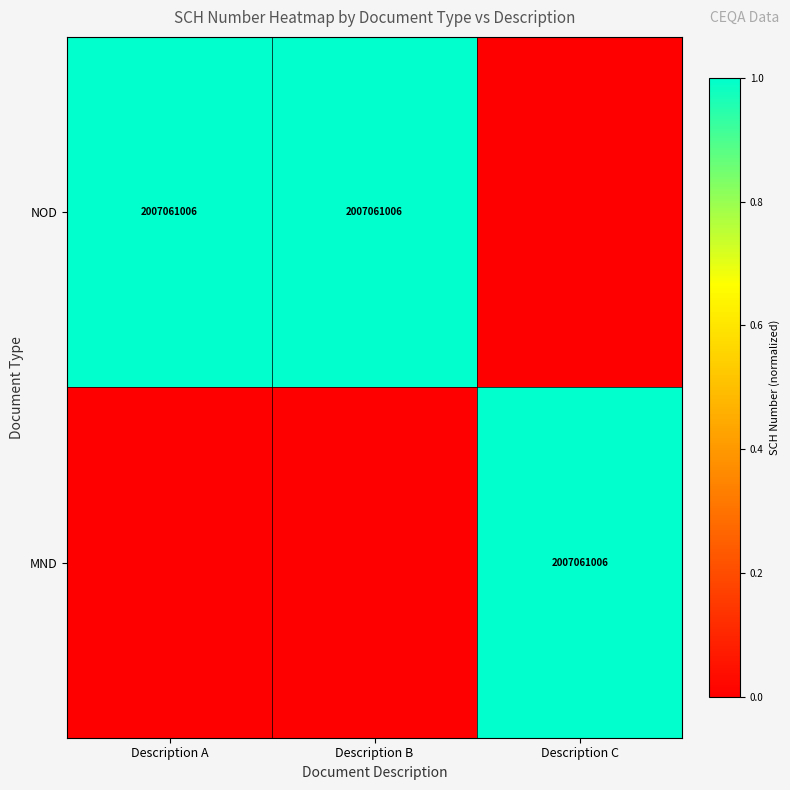

Is it true that NOD equals 2764915465 at Description B?

False